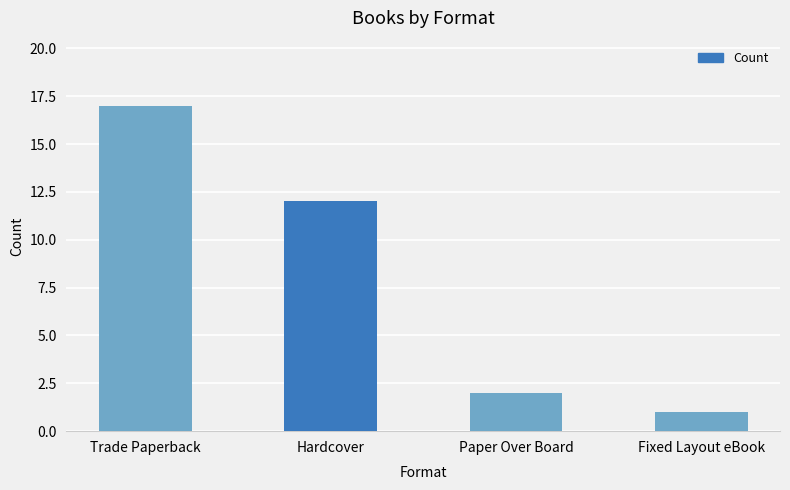

The chart shows a value of 1 at Paper Over Board. True or false?

False